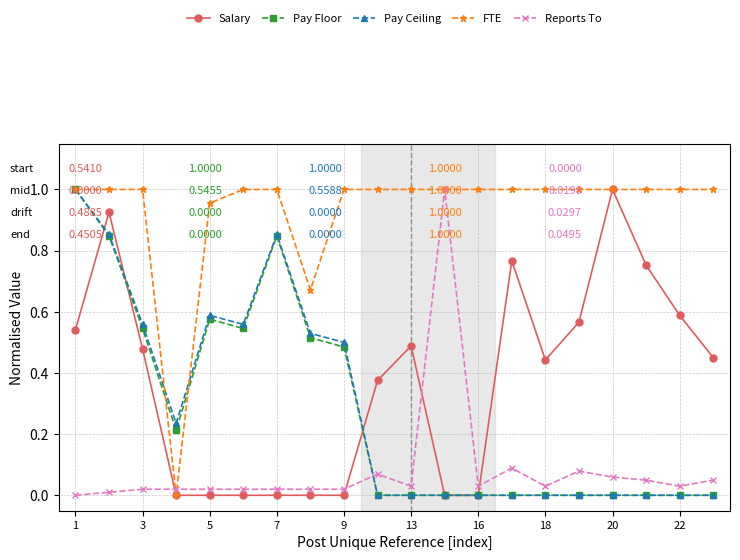

True or false: Pay Ceiling has more than 0 points higher than both neighbors.

True